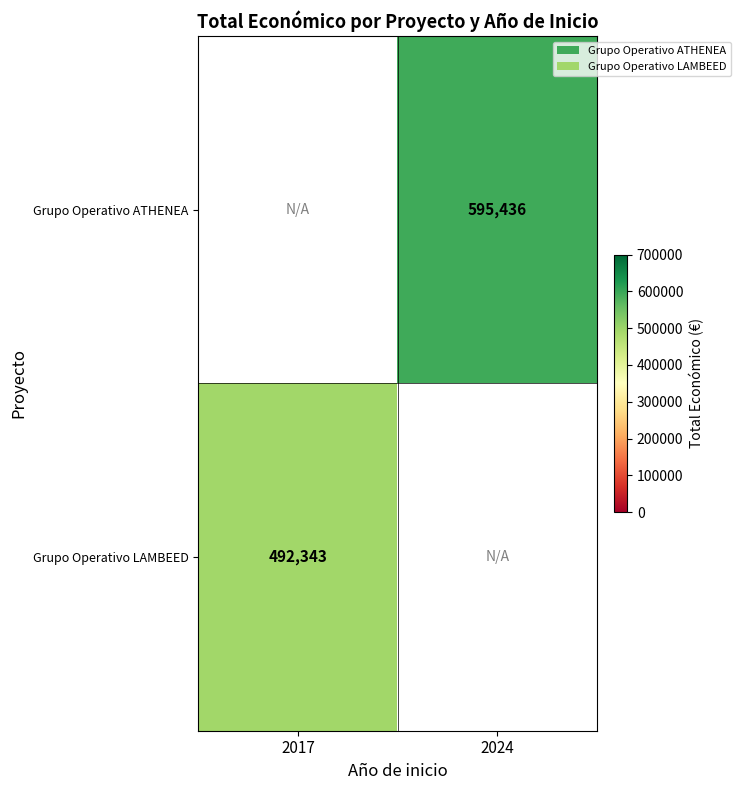

Which category has the highest value across all series?

2024